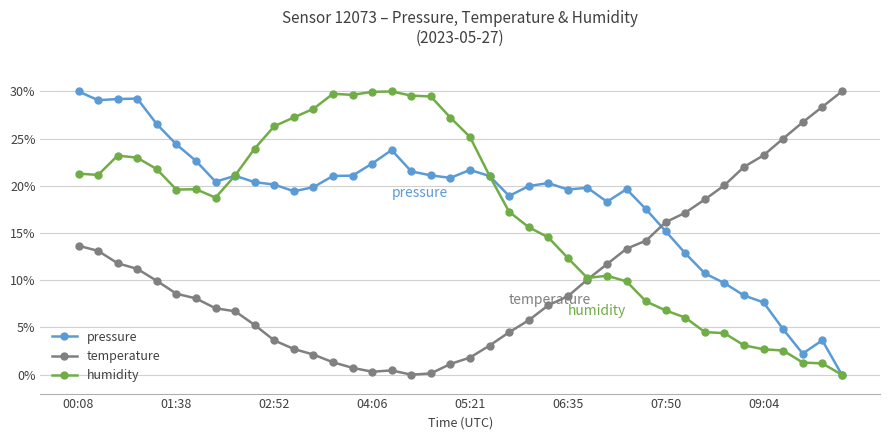

What is the greatest value displayed?

30.0